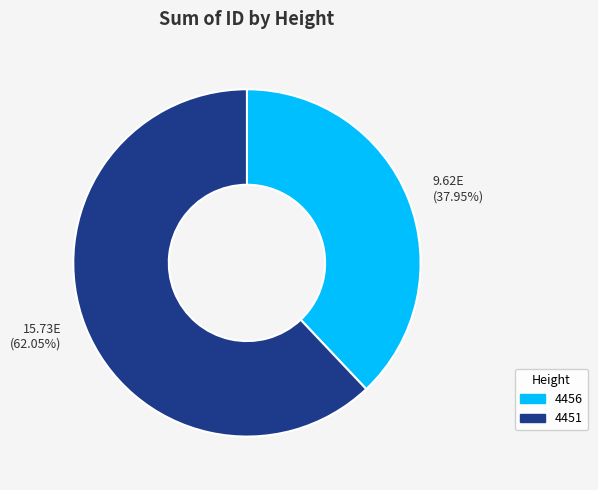

Rank the categories by value from highest to lowest.

4451, 4456